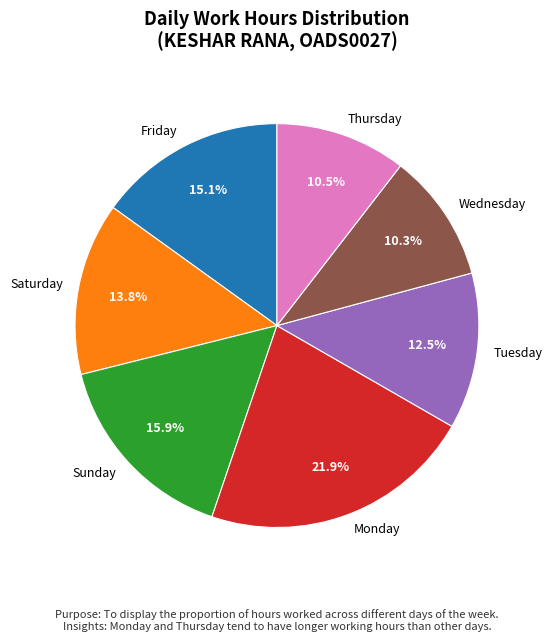

Does any single category account for the majority?

No